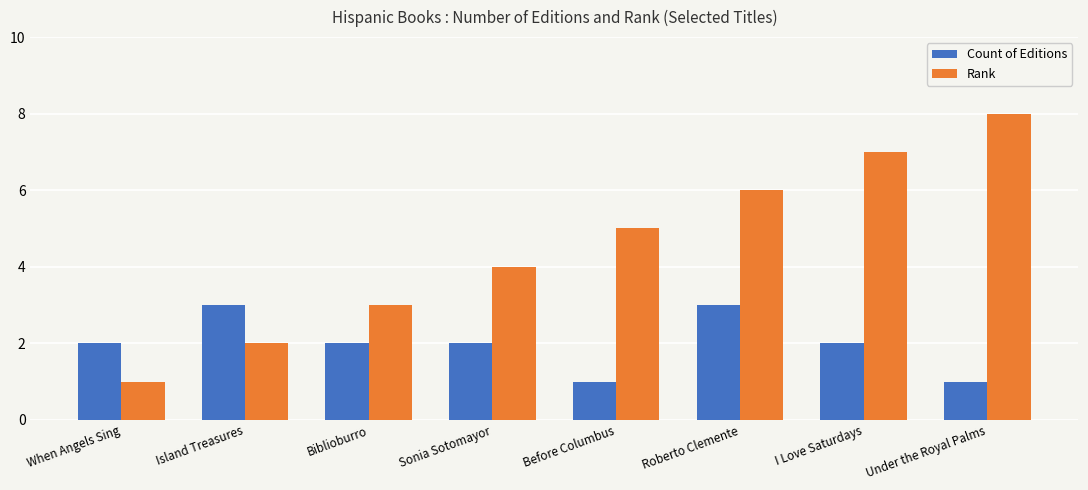

How many data points does each series have?

8